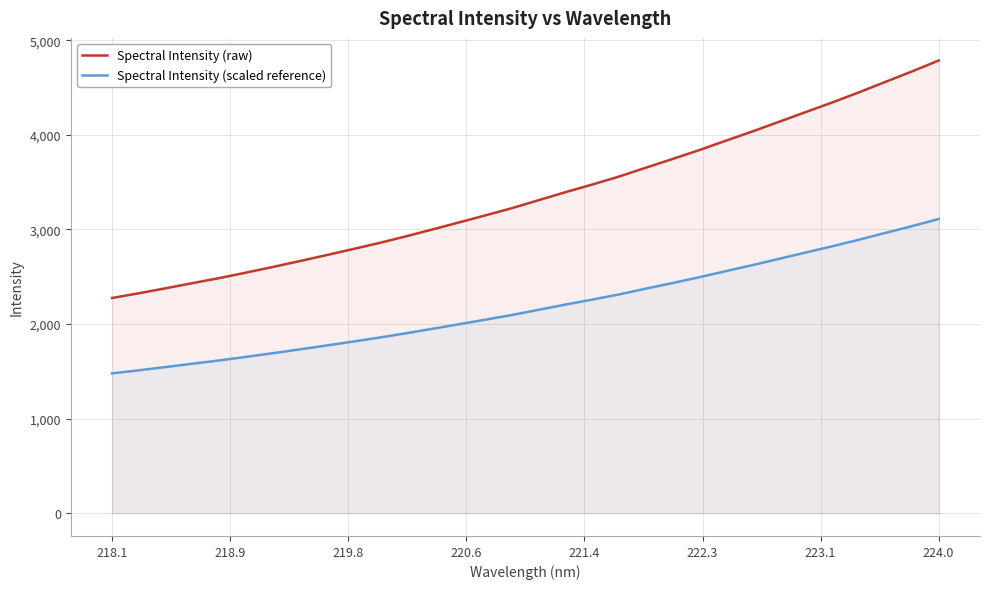

What is the difference between the maximum and minimum values in the Spectral Intensity (scaled reference) series?

1631.0